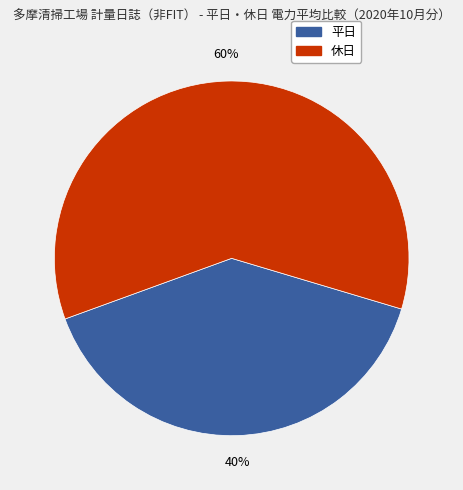

How many segments does this pie chart have?

2